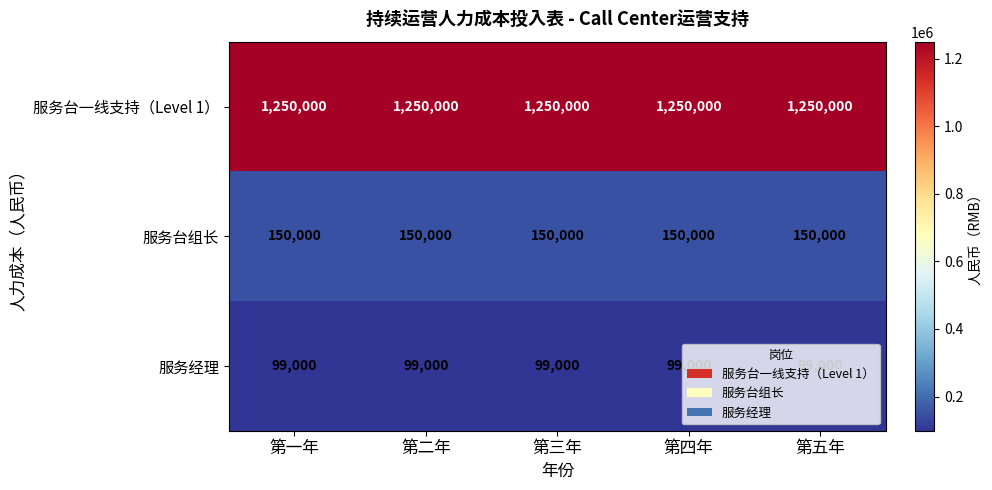

What is the difference between the highest and lowest values at 第三年?

1151000